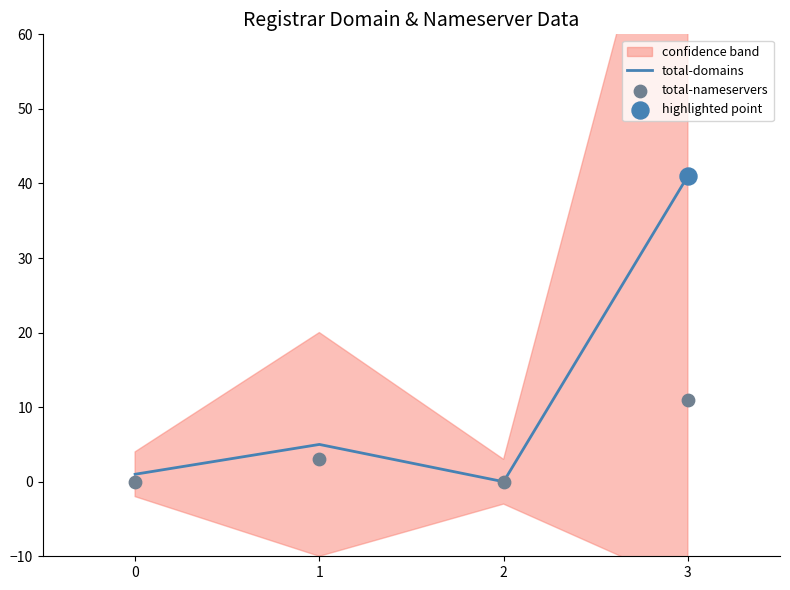

At how many categories does at least one series exceed 26?

1